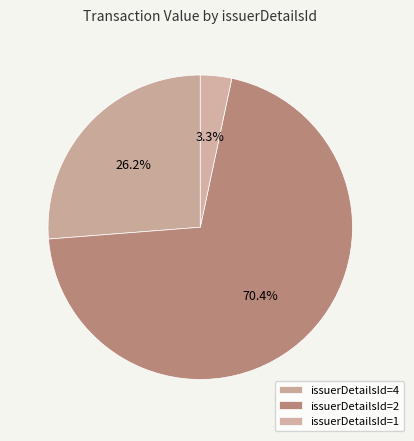

Is there any slice that represents more than half of the pie?

Yes